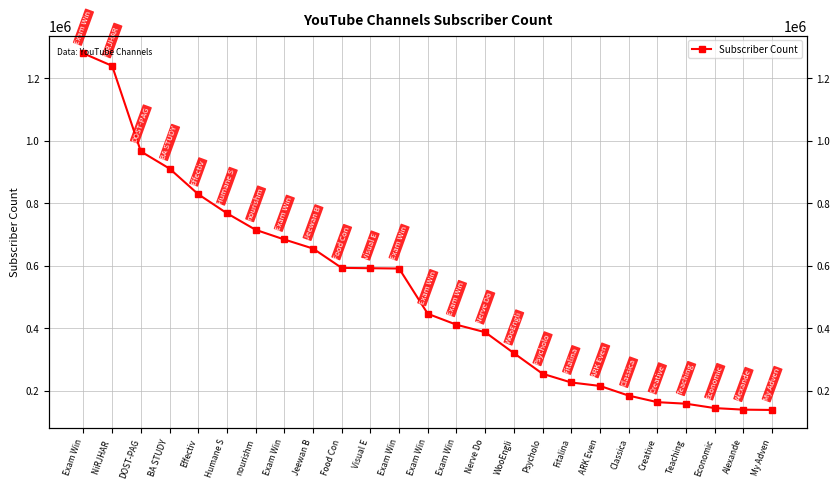

List the labels in order of value, largest first.

Exam Win, NiRJHAR , DOST-PAG, BA STUDY, Effectiv, Humane S, nourishm, Exam Win, Jeewan B, Food Con, Visual E, Exam Win, Exam Win, Exam Win, Nerve Do, WooEngli, Psycholo, Fitalina, ARK Even, Classica, Creative, Teaching, Economic, Alexande, My Adven